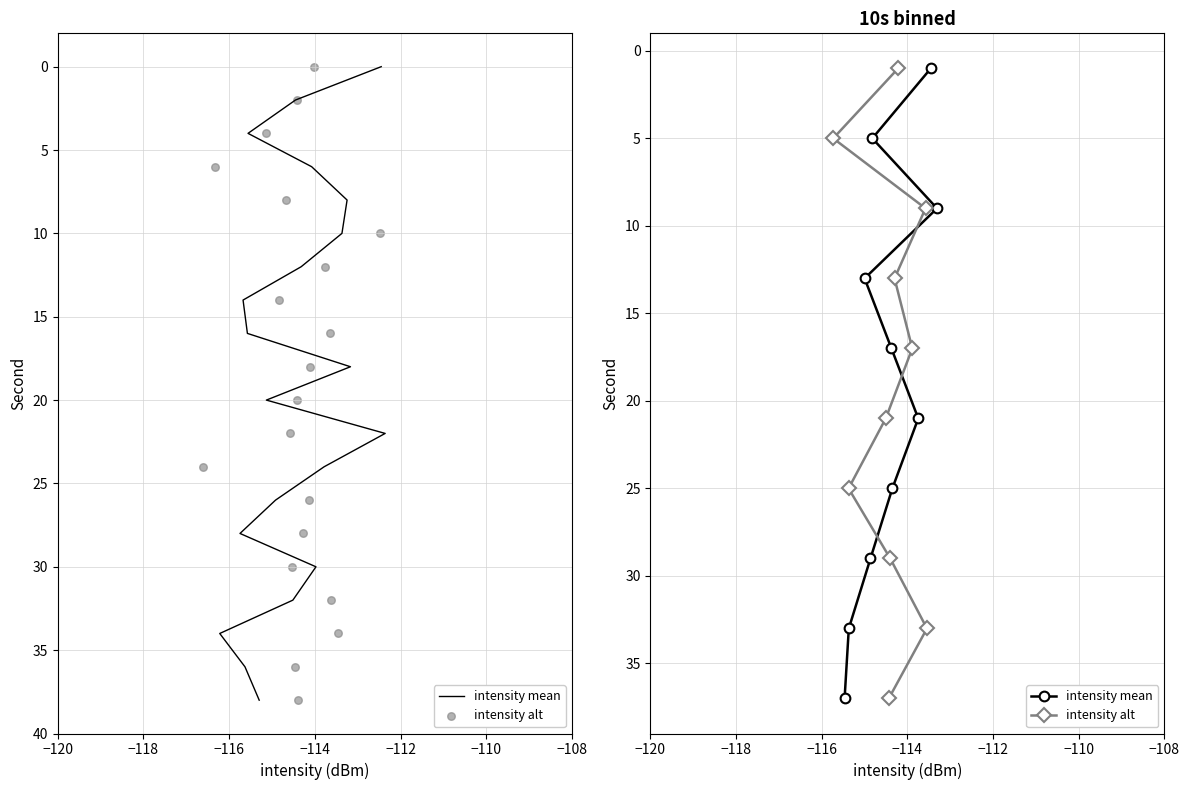

Which series has the largest total across all categories?

intensity mean